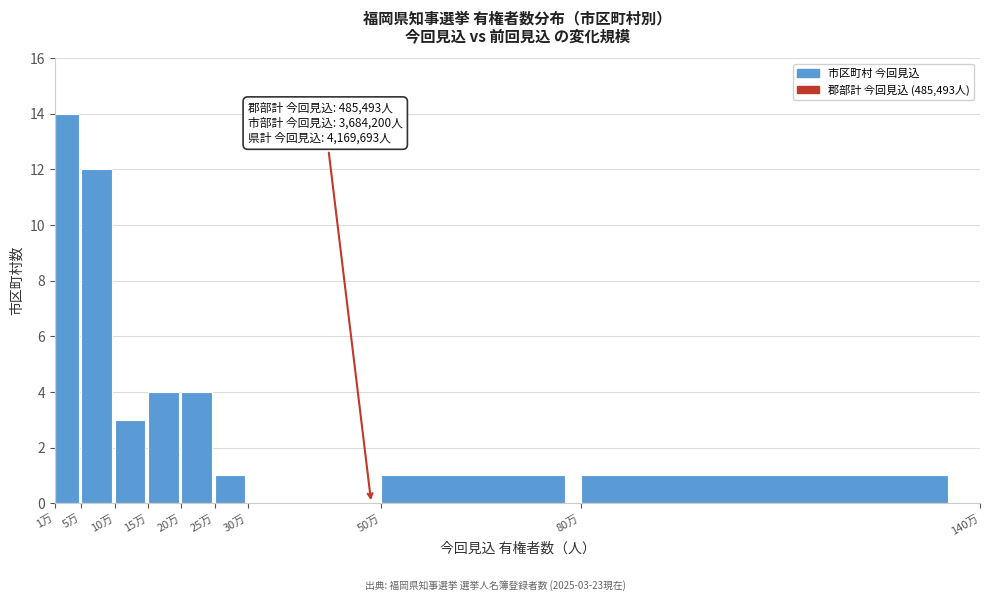

Reading right to left, list all the values displayed in this chart.

80万=1	50万=1	30万=0	25万=1	20万=4	15万=4	10万=3	5万=12	1万=14